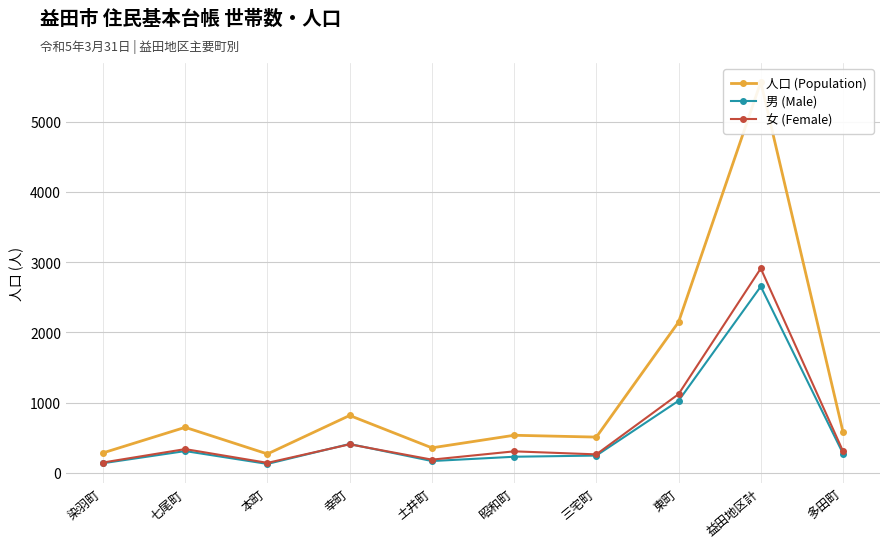

The 男 (Male) series shows 137 at 染羽町. True or false?

True